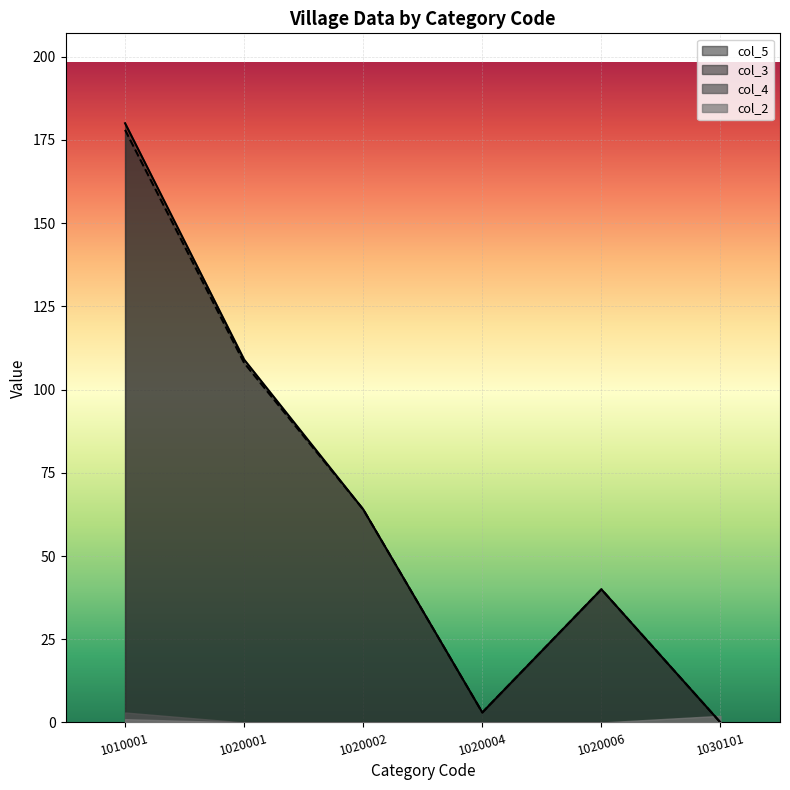

Is it true that col_4 equals 0 at 1020006?

True